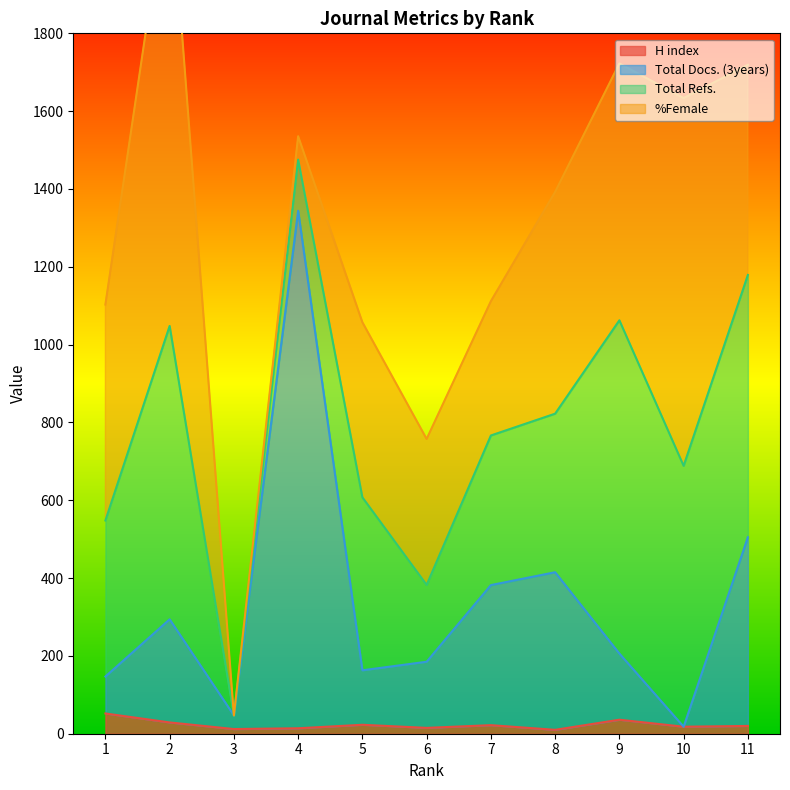

How many data points does each series have?

11